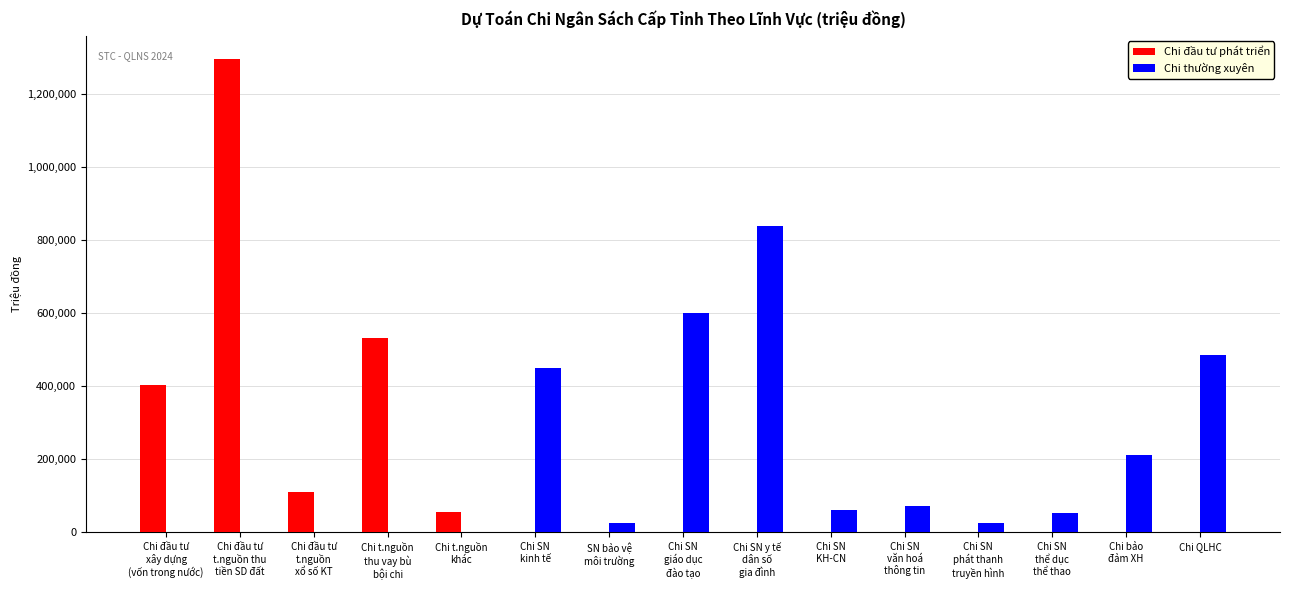

Between Chi đầu tư
xây dựng
(vốn trong nước) and Chi SN
văn hoá
thông tin, which series saw the biggest shift?

Chi đầu tư phát triển